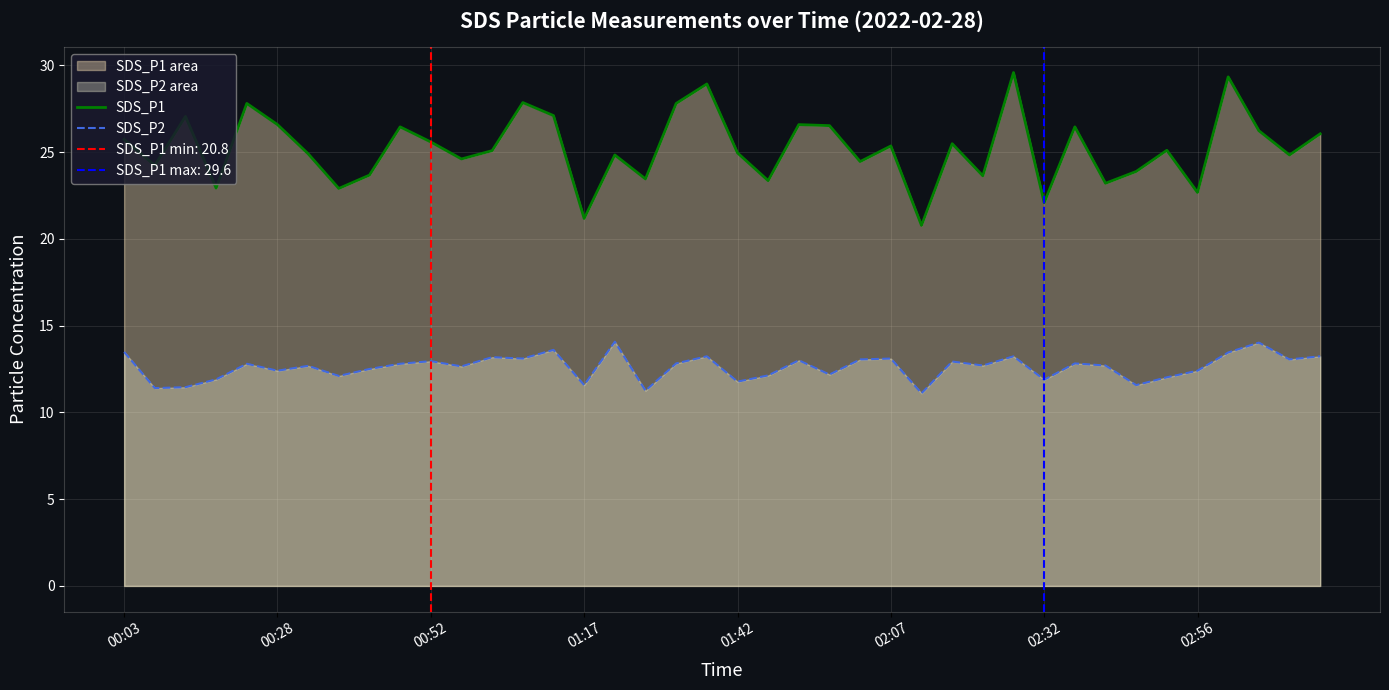

How many categories are shown in the chart?

40